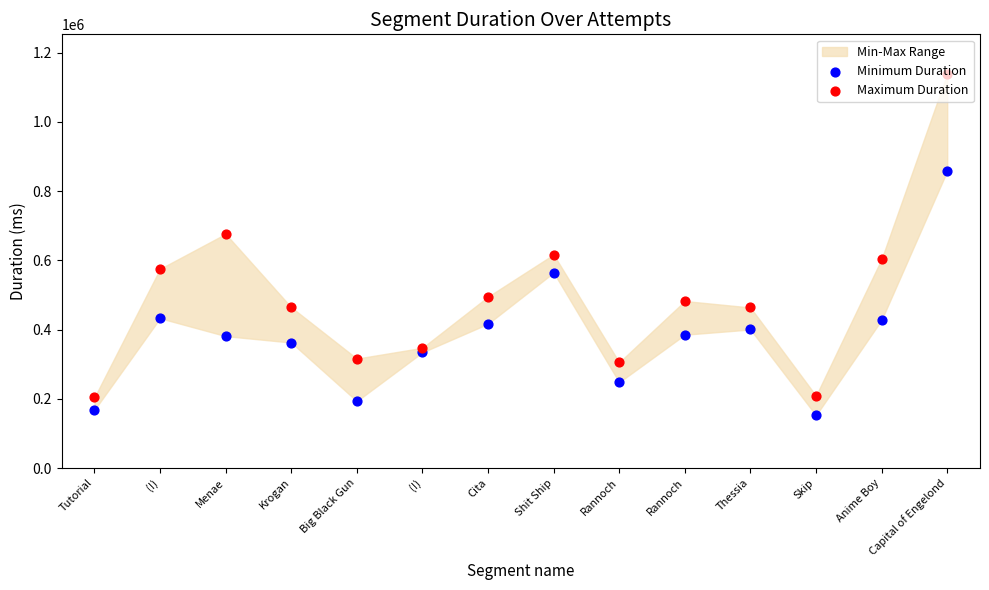

Which series contains the lowest Y value?

Minimum Duration